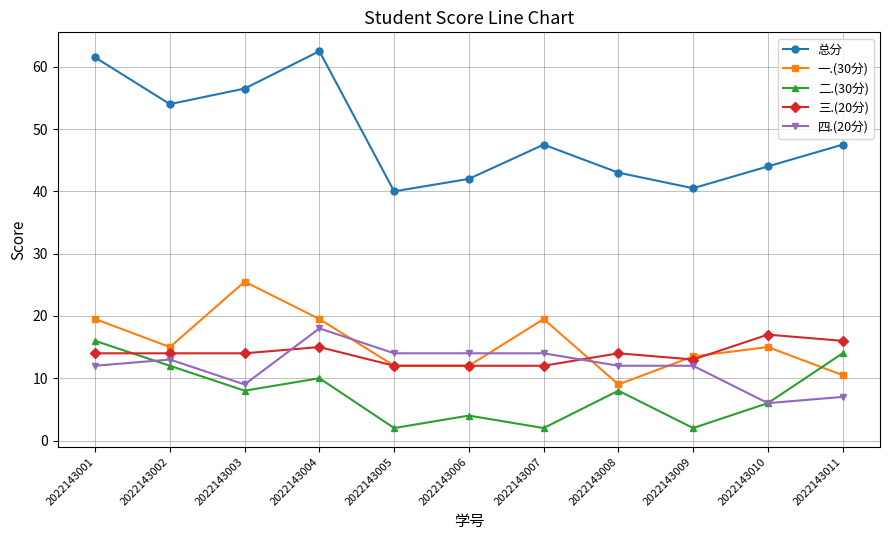

The value of 一.(30分) at 2022143006 is 12.0. True or false?

True